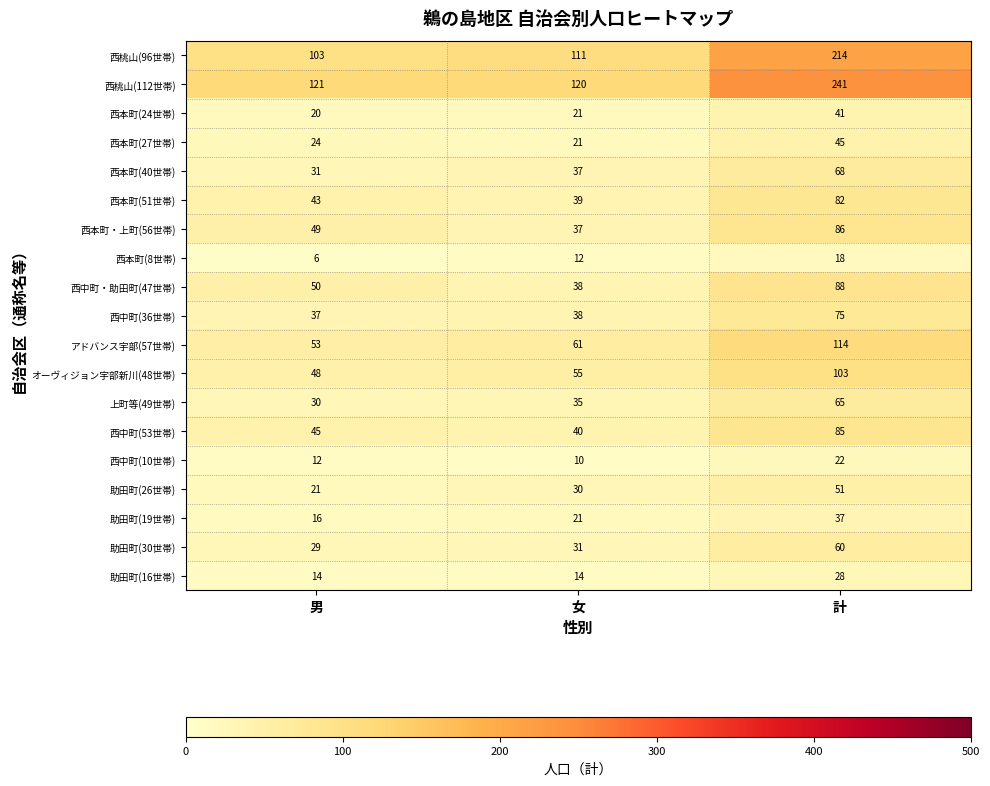

What is the sum of the 西本町(51世帯) values at 男 and 計?

125